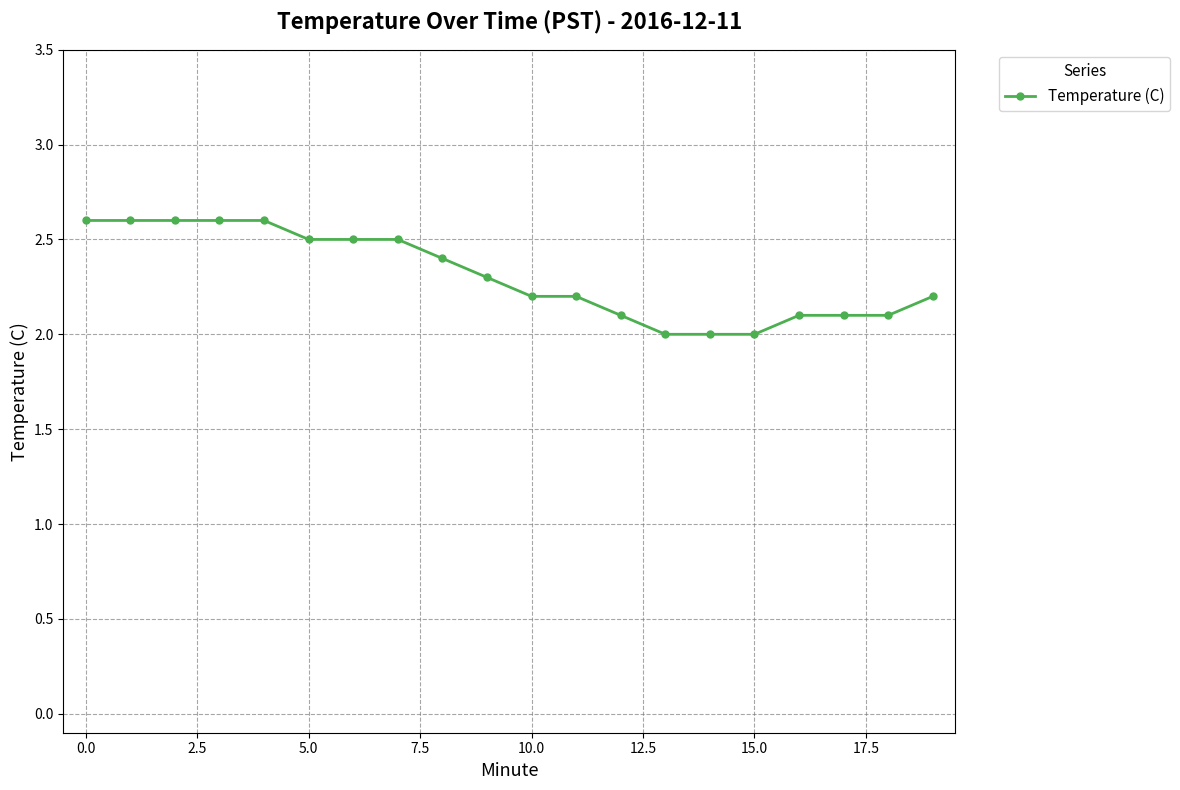

What is the difference between the maximum and minimum values?

0.6